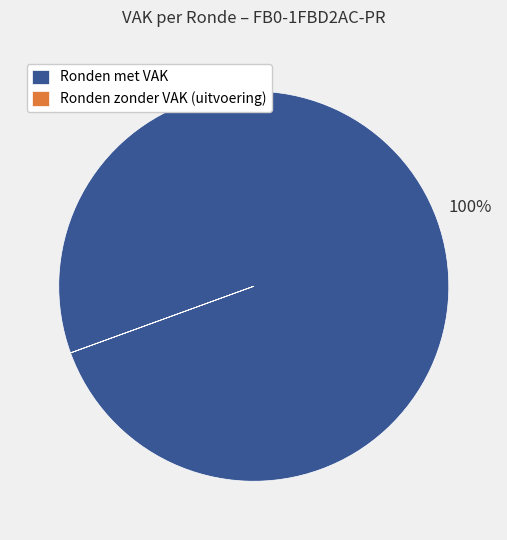

To the nearest percent, what is the difference between the largest and smallest slice percentages?

100%